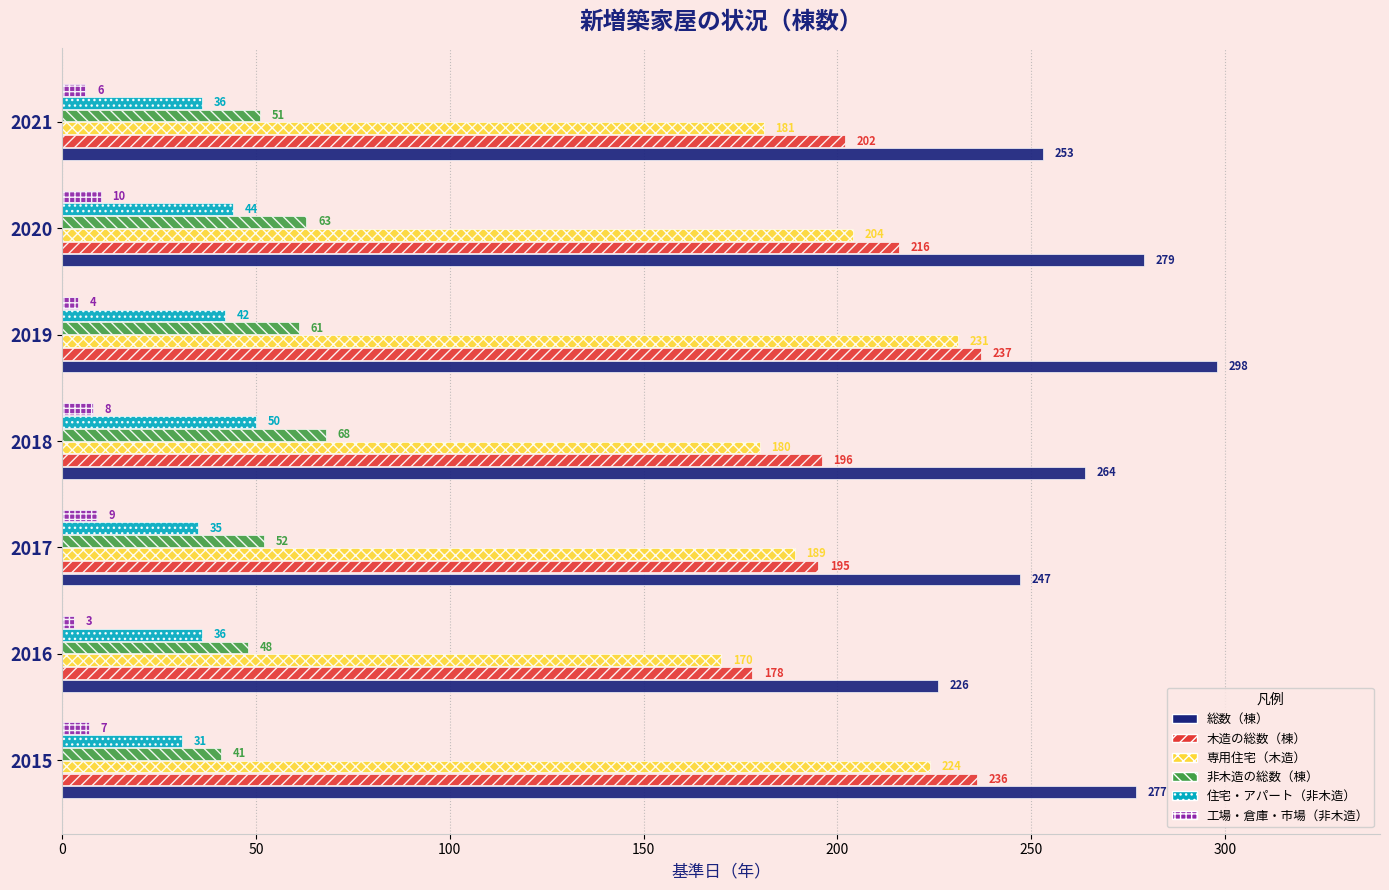

Which series has the widest spread of values?

総数（棟）